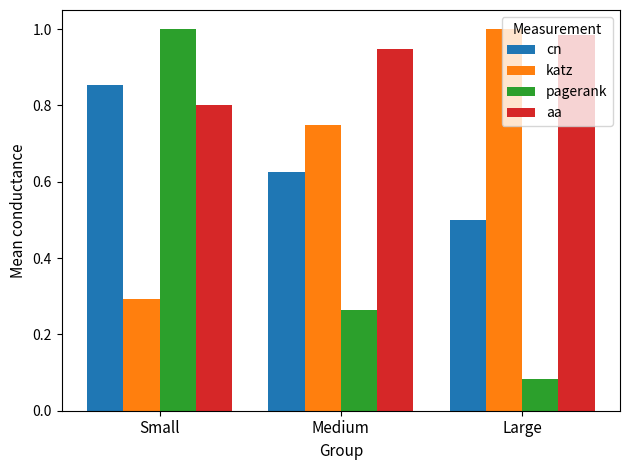

What are all the series names shown in the legend?

cn, katz, pagerank, aa